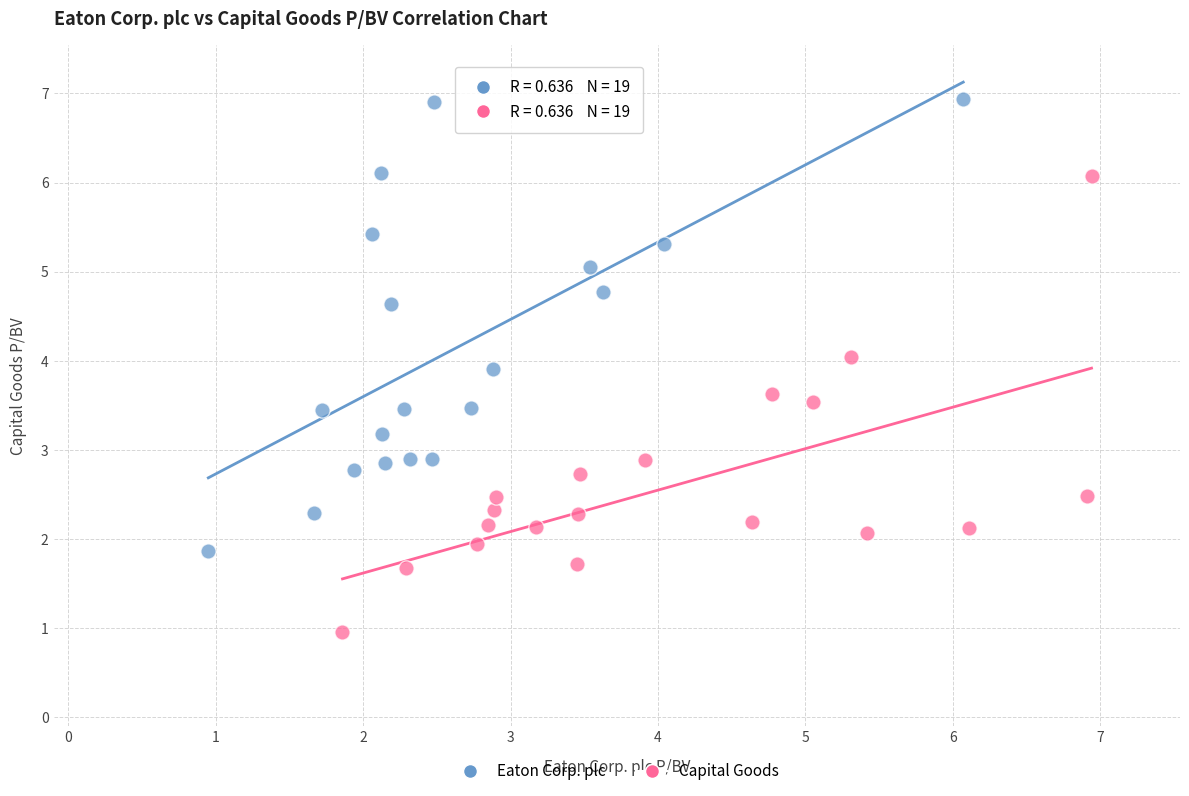

Which series has the largest Y range (max minus min)?

Capital Goods